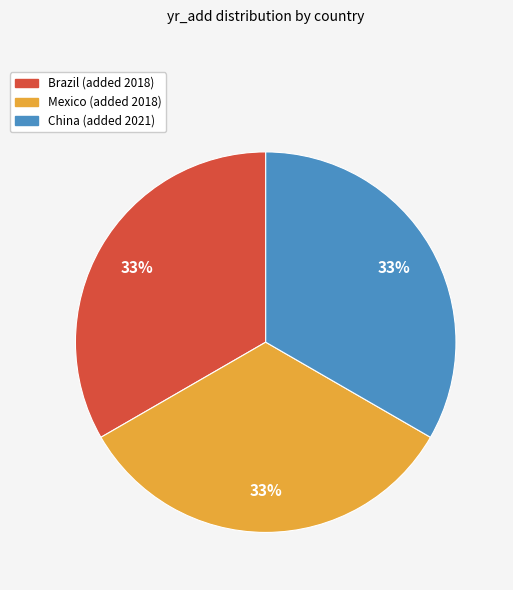

The Mexico slice represents 33% of the pie. True or false?

True